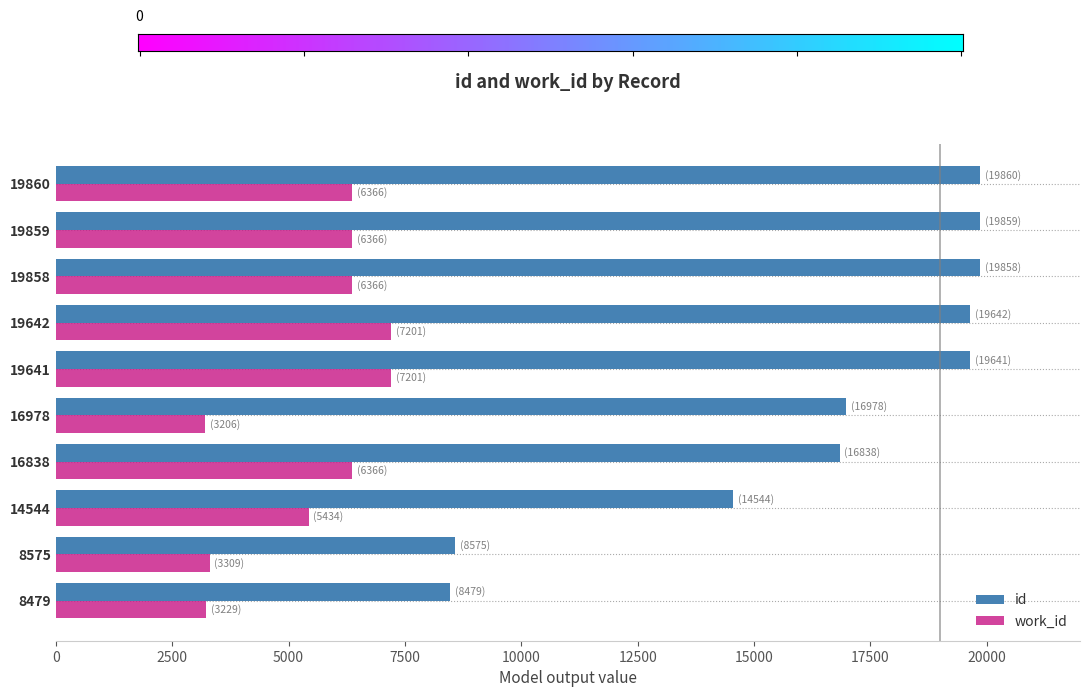

At which label is work_id closest to 5203?

14544